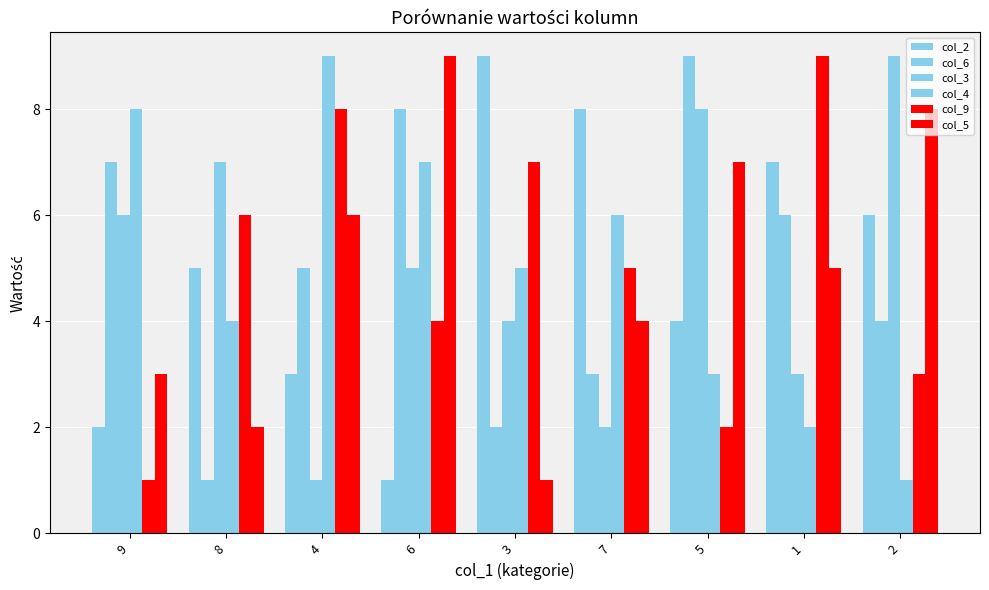

Where is col_5 nearest to the value 5?

1